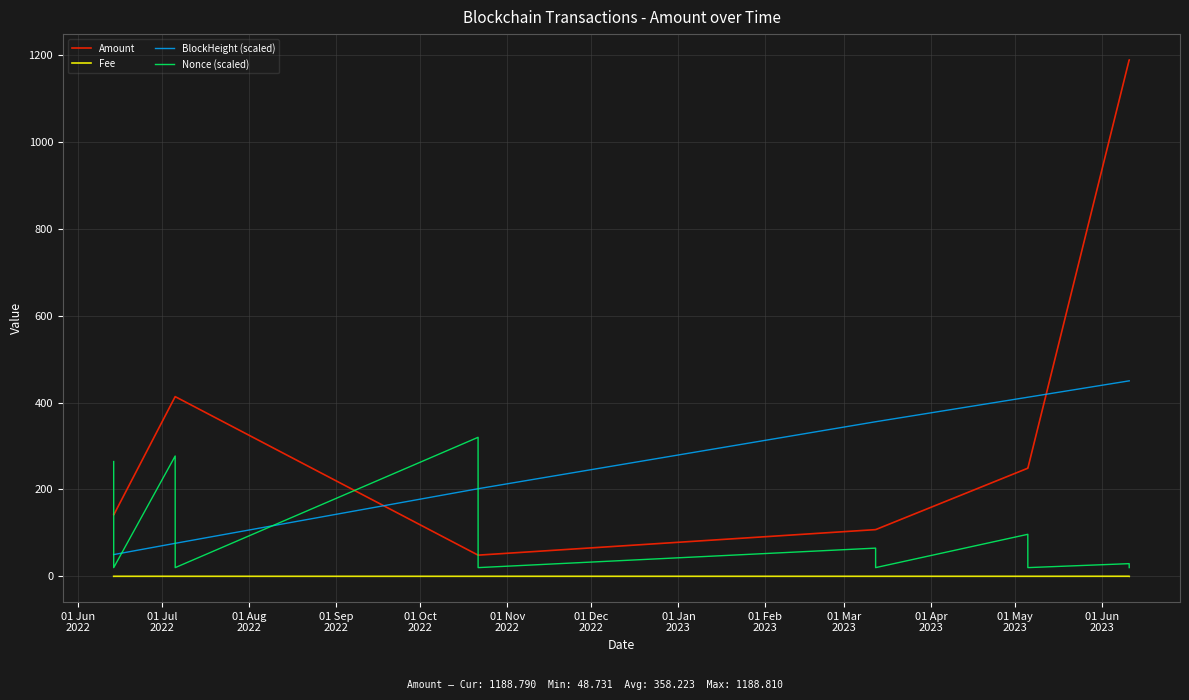

What is the greatest value displayed?

1188.8